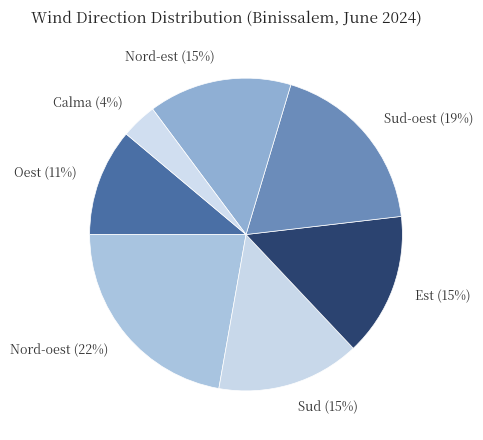

How many segments does this pie chart have?

7